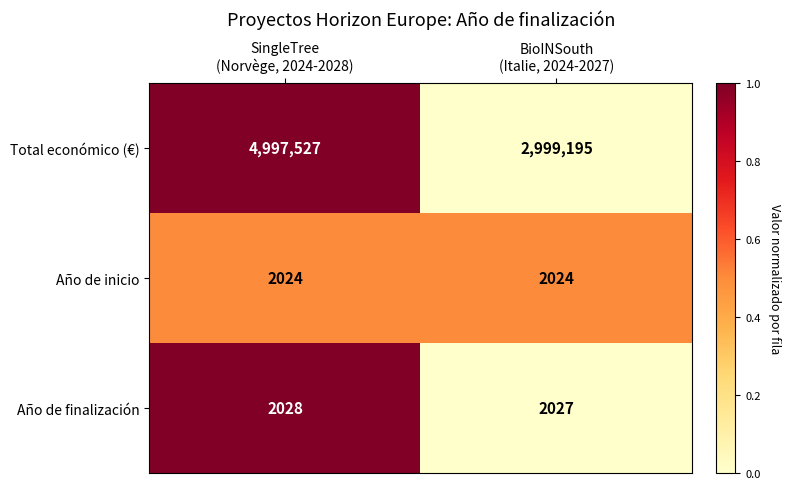

At BioINSouth
(Italie, 2024-2027), list the series in order from largest to smallest.

Total económico (€), Año de finalización, Año de inicio